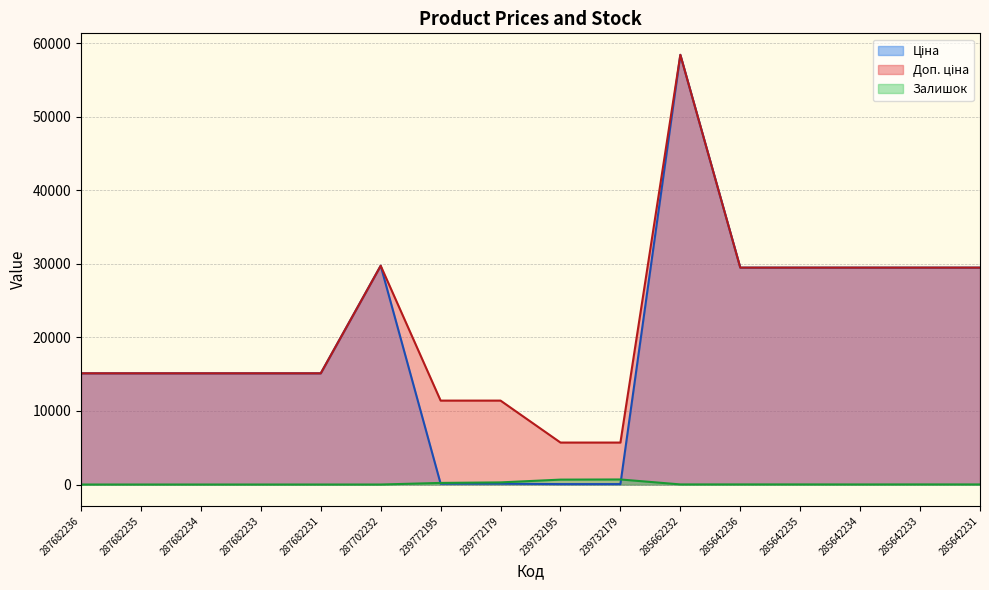

What is the average value of the Доп. ціна series?

21591.3